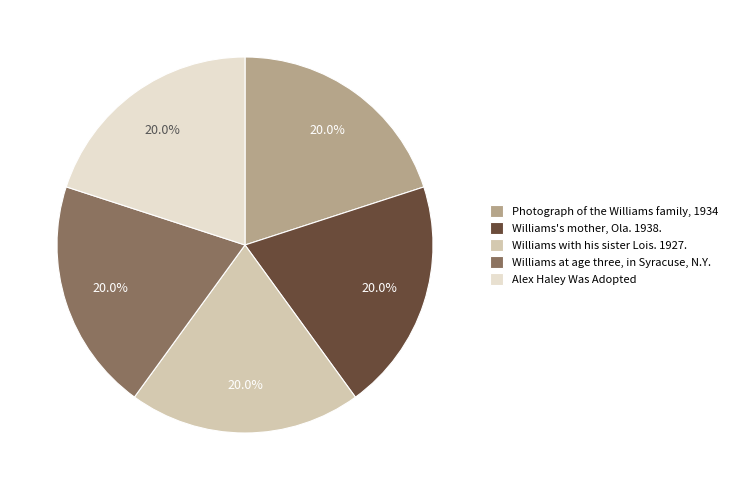

What percentage do Photograph of the Williams family, 1934 and Williams's mother, Ola. 1938. together represent?

40.0%